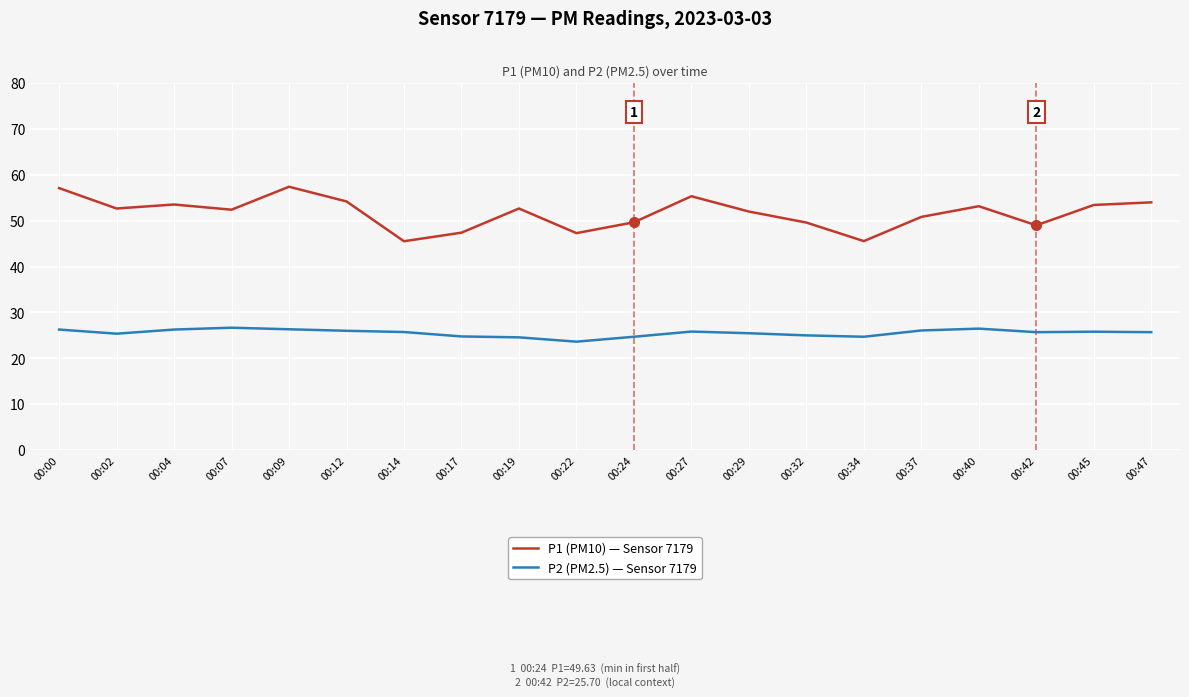

What is the sum of the P2 (PM2.5) — Sensor 7179 values at 00:42 and 00:37?

51.8